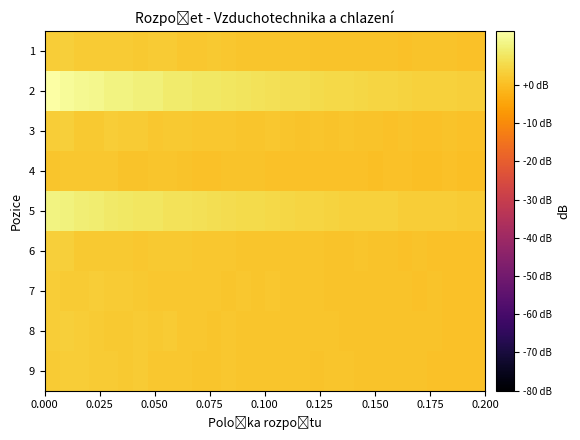

How many distinct data groups are displayed?

9